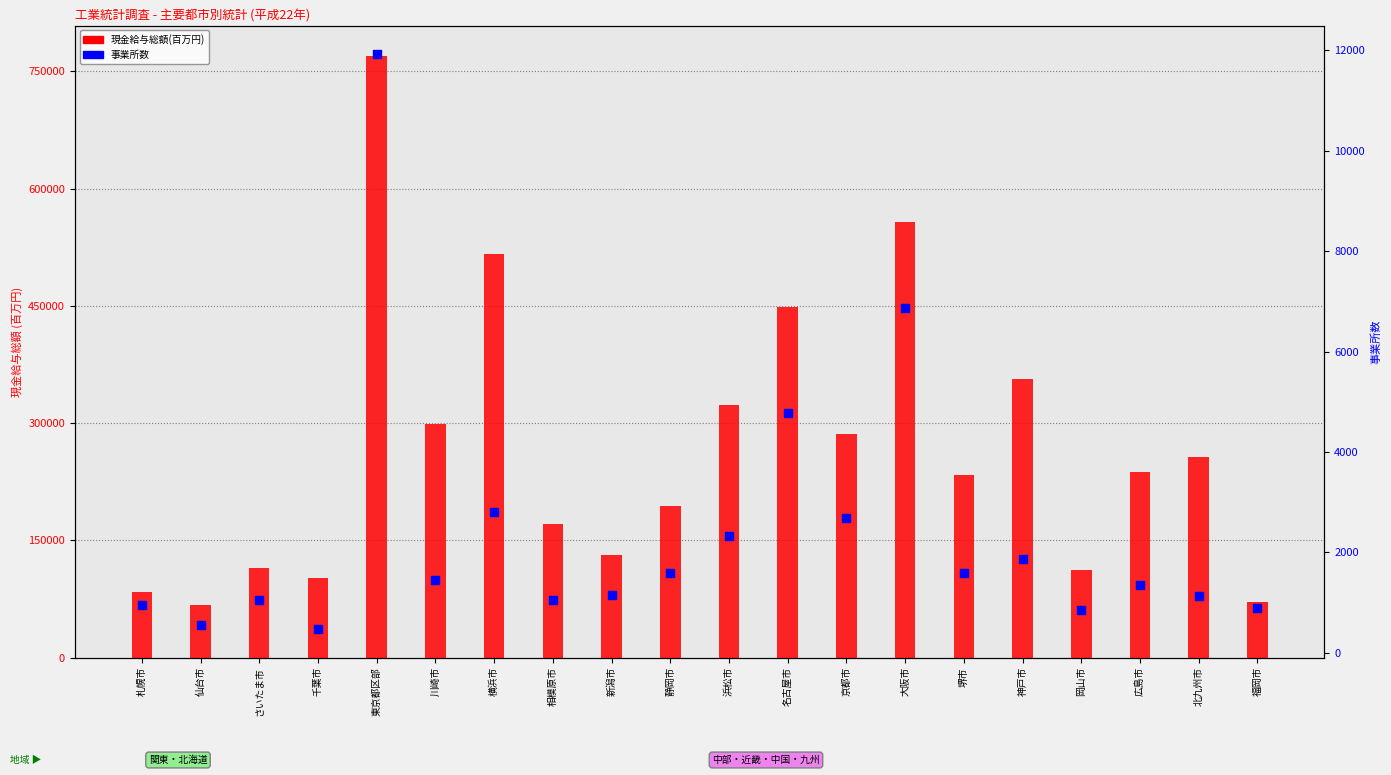

What are all the series names shown in the legend?

現金給与総額(百万円), 事業所数